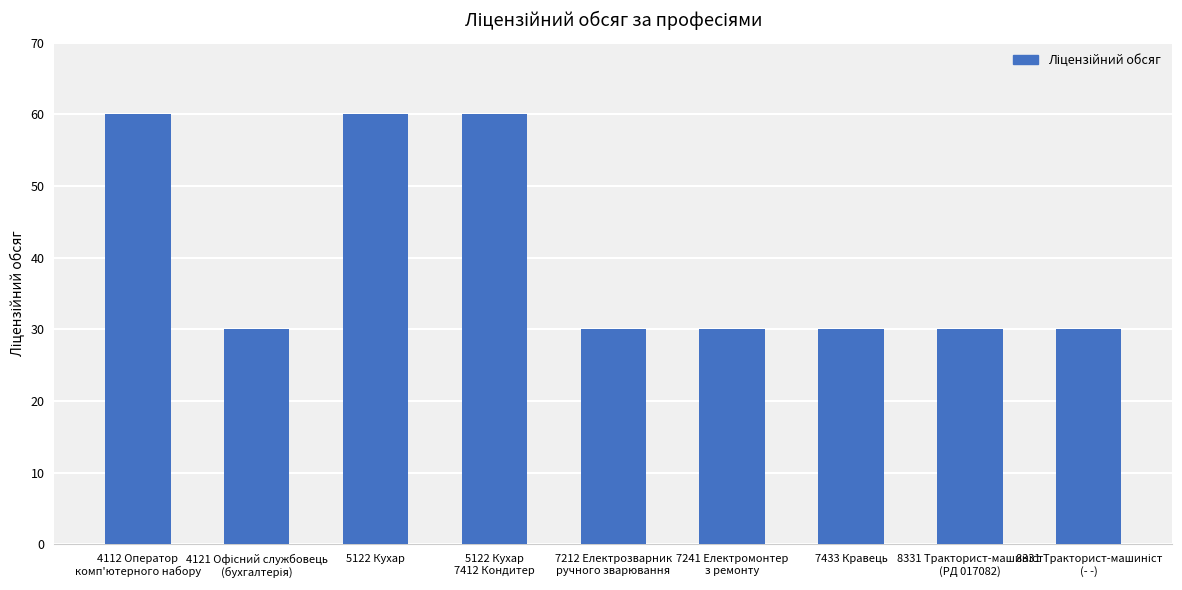

Read the value at 5122 Кухар, to the nearest 10.

60